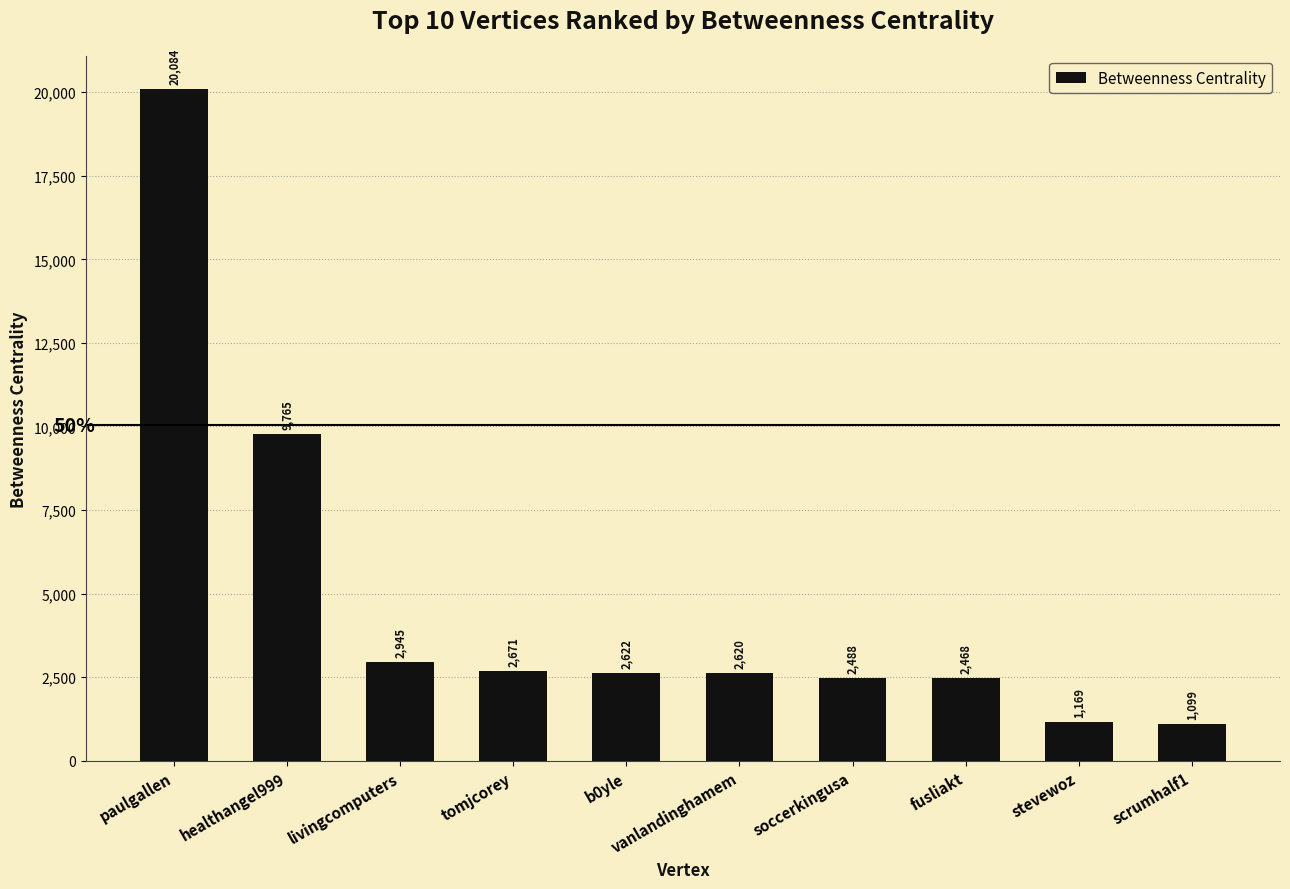

Where is the data nearest to the value 10591?

healthangel999